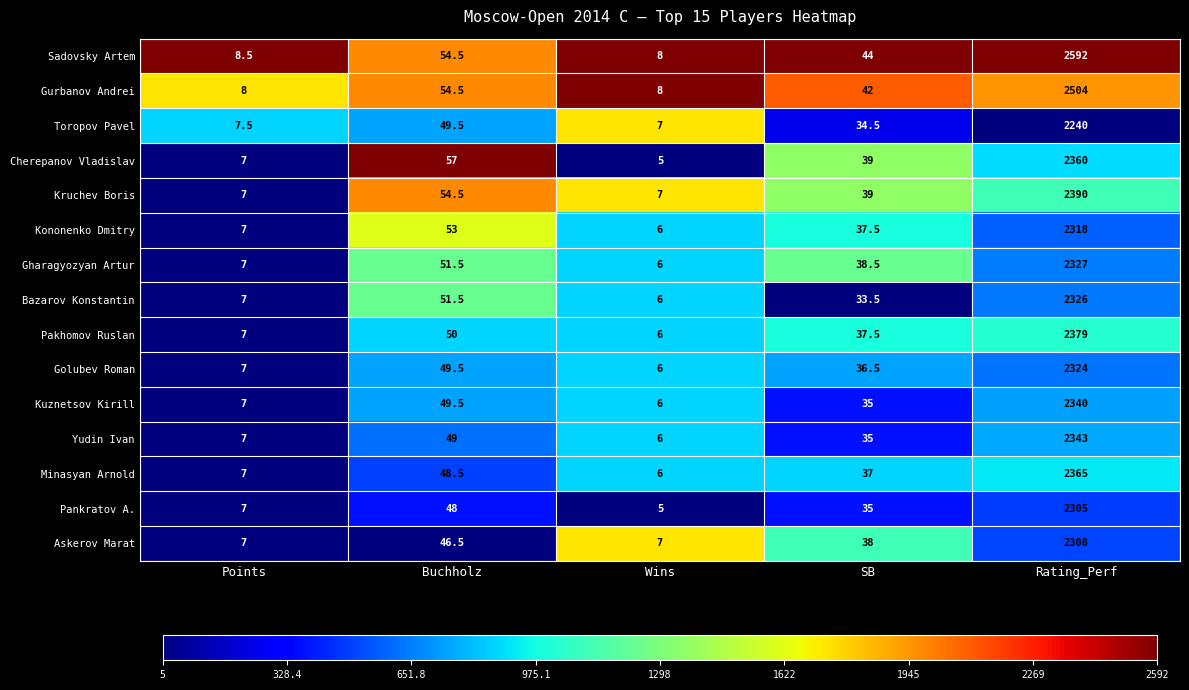

What is the approximate value of Pankratov A. at SB?

35.0